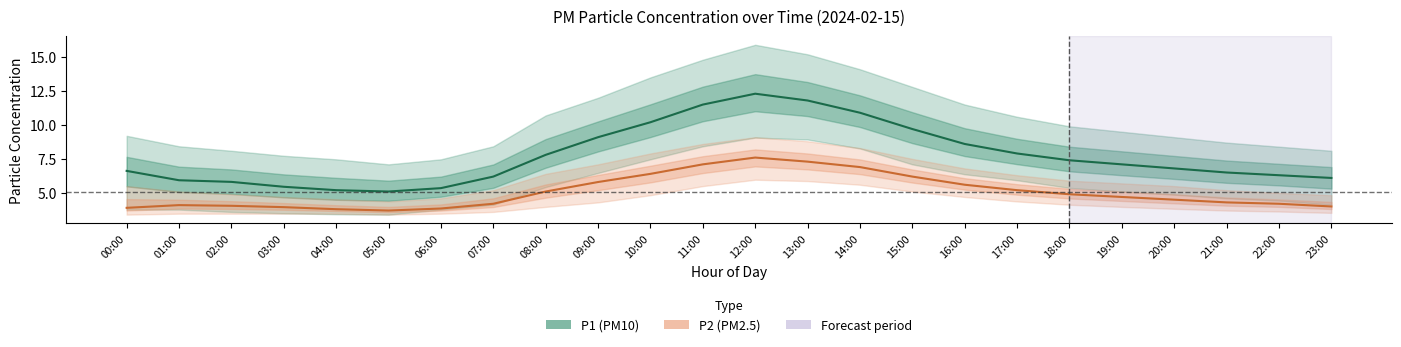

Count the number of categories in the chart.

24